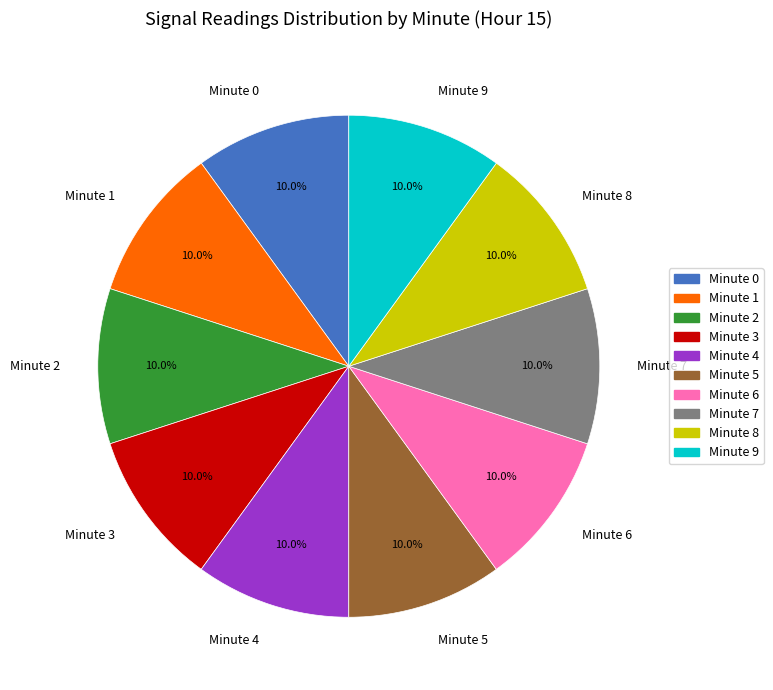

Approximately how many times larger is the value at Minute 2 compared to Minute 7?

1.0